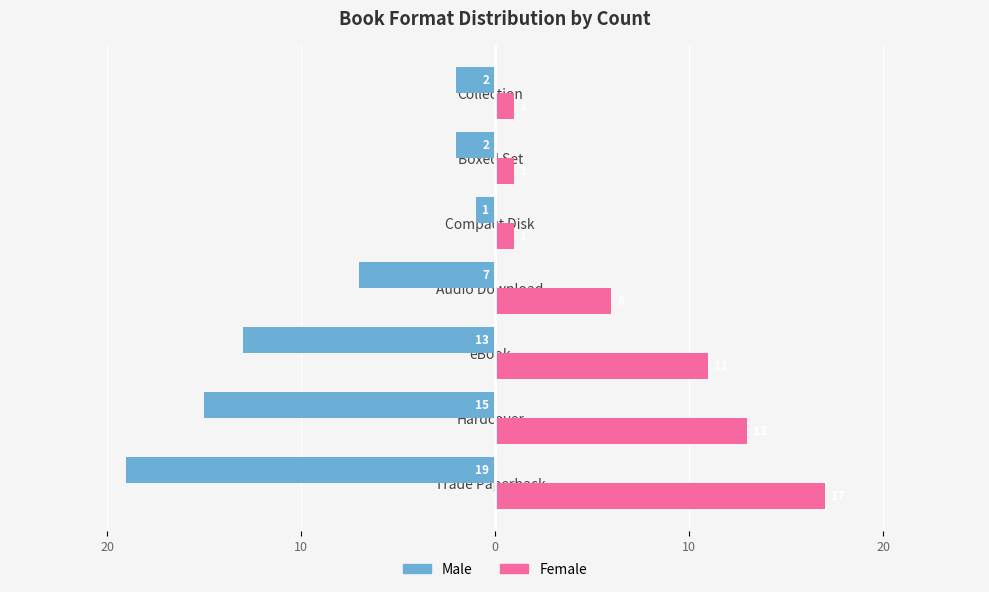

What are all the series names shown in the legend?

Male, Female